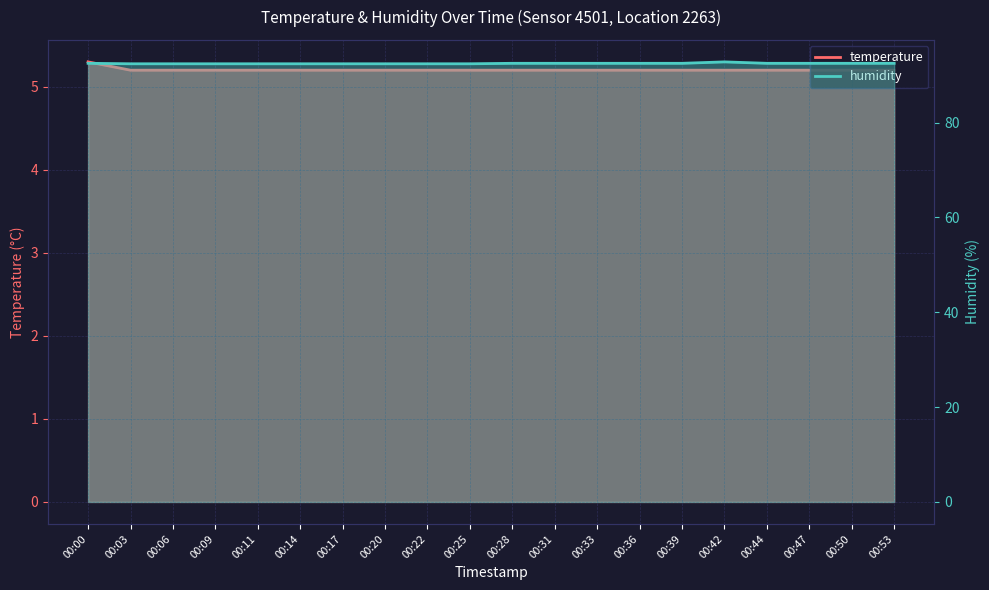

What is the value of the temperature point at the 9th from the left?

5.2